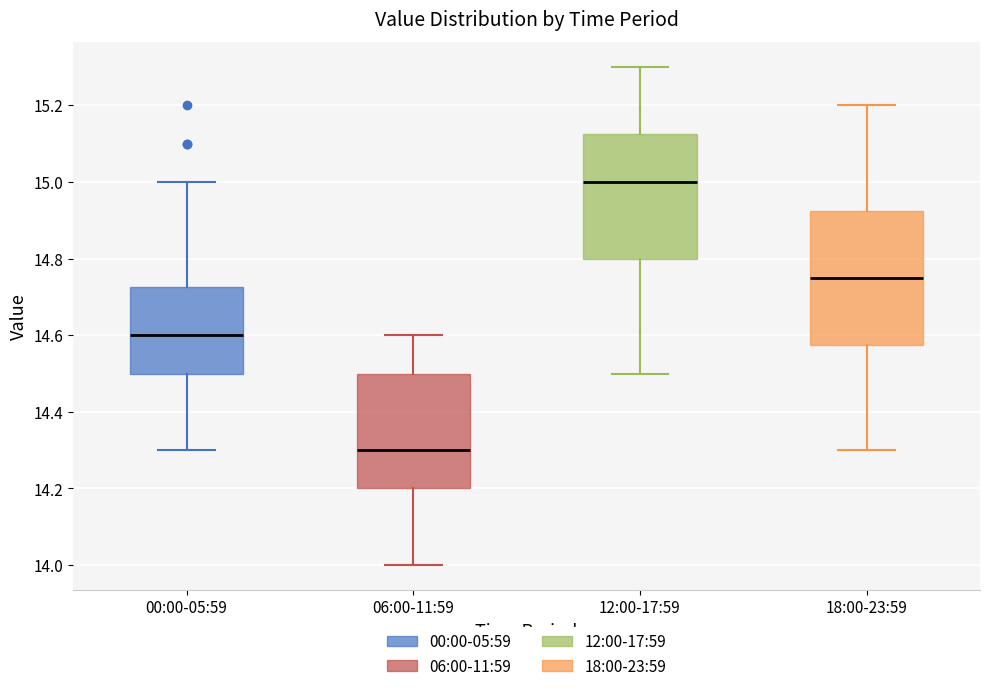

Where does the lower whisker of the box for 12:00-17:59 end on the y-axis? The values are not printed on the chart, so give them approximately, as read against the axis.

14.50